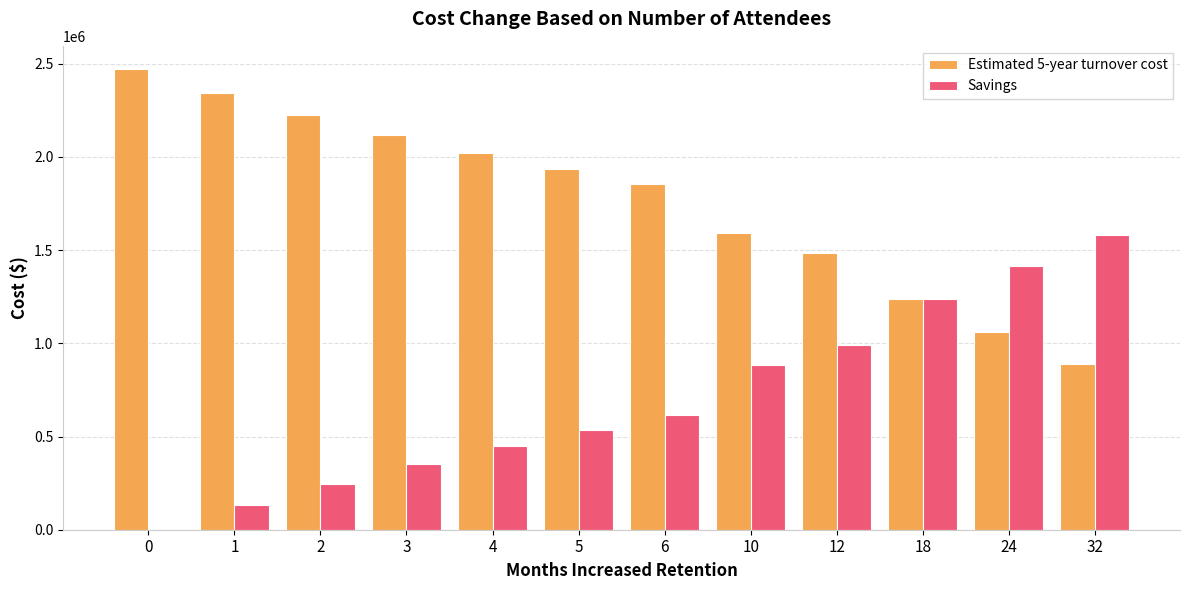

Is the value of Estimated 5-year turnover cost at 4 greater than the value of Savings at 10?

Yes